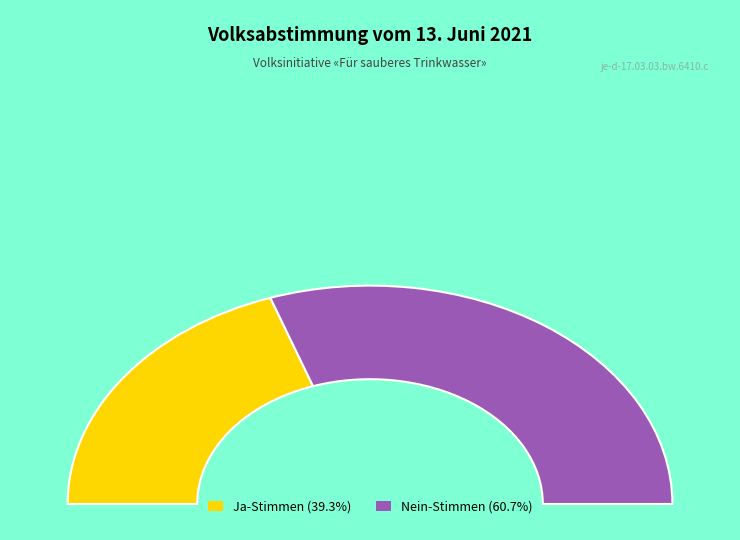

Combined, what portion of the pie is Nein-Stimmen and Ja-Stimmen?

100.0%